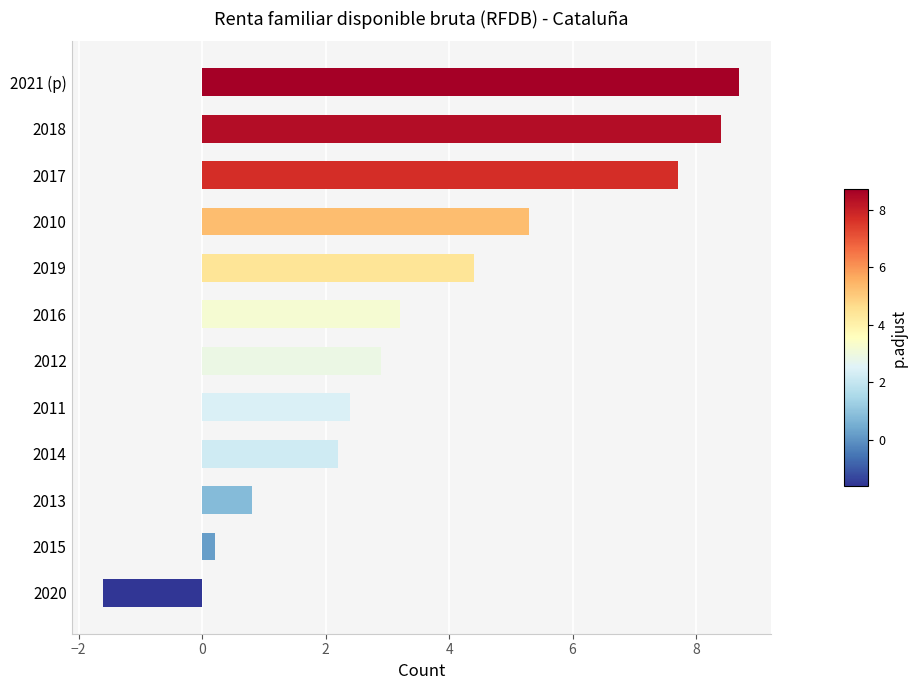

What is the average value?

3.7